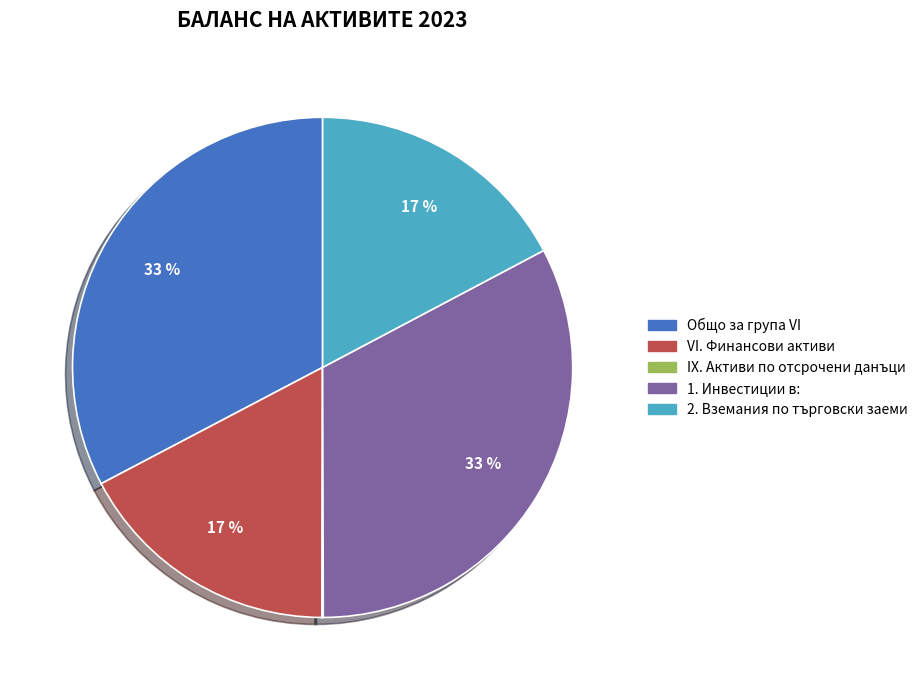

To the nearest percent, what is the difference between the largest and smallest slice percentages?

33%